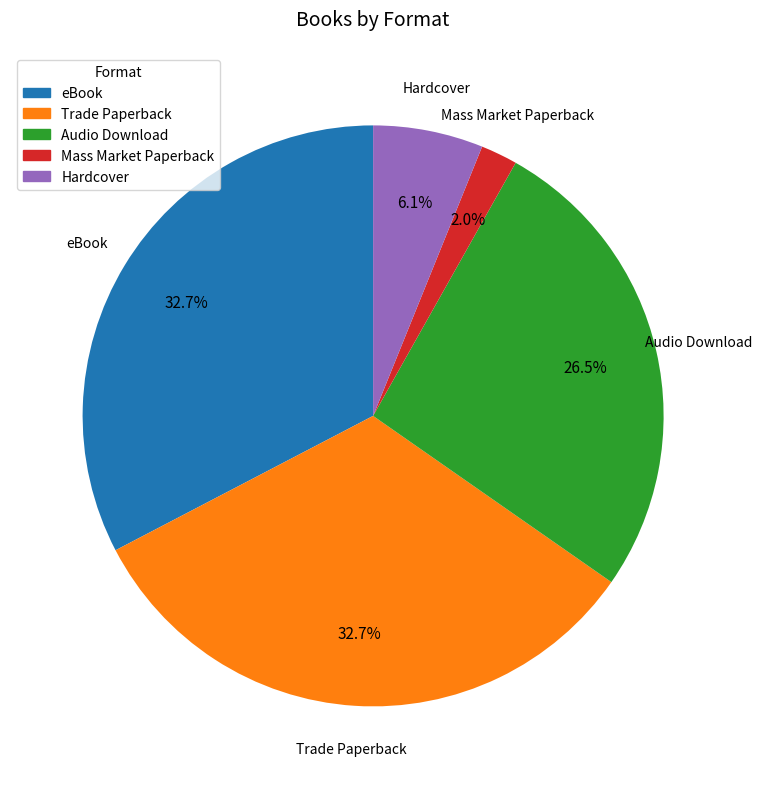

True or false: Hardcover accounts for 14% of the total.

False